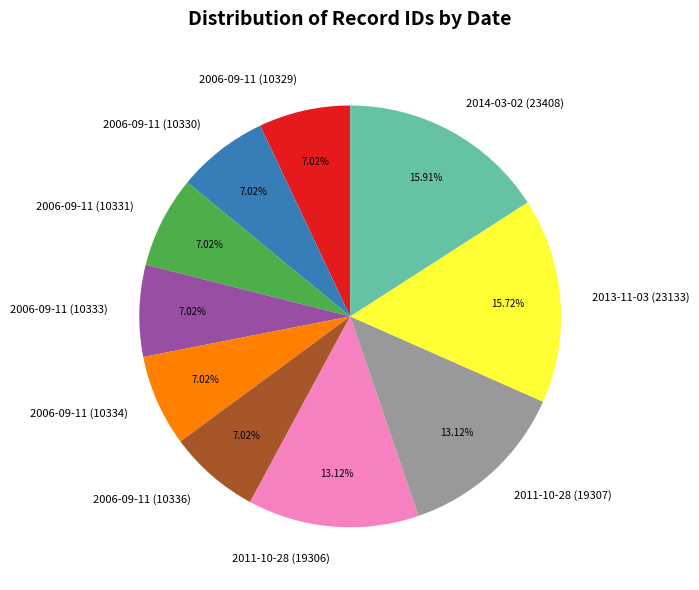

Approximately how many times larger is the value at 2011-10-28 (19307) compared to 2011-10-28 (19306)?

1.0